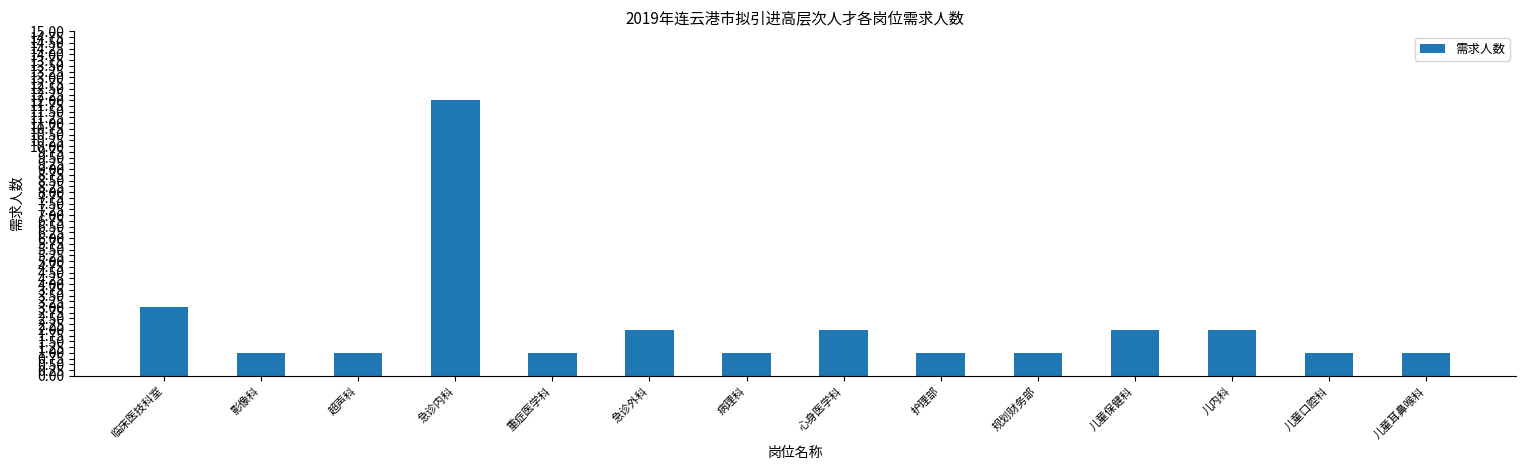

What is the label of the 1st bar from the left?

临床医技科室